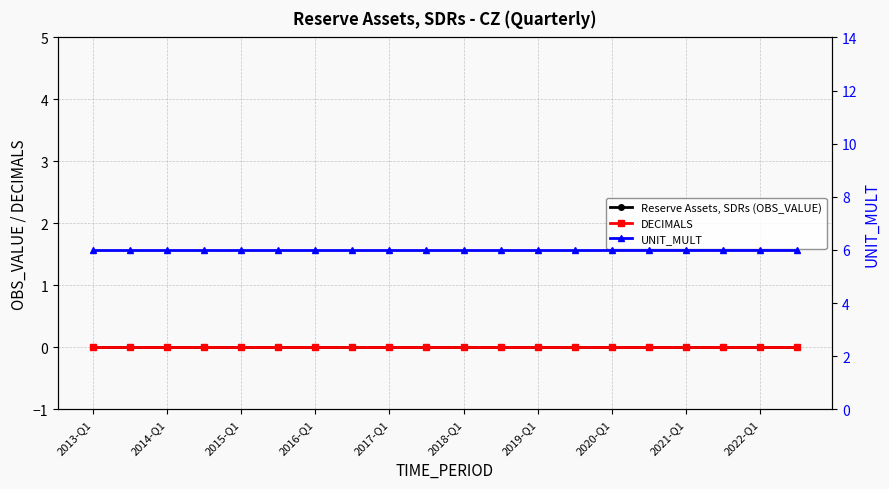

Rank the series at 2018-Q1 from highest to lowest value.

UNIT_MULT, Reserve Assets, SDRs (OBS_VALUE), DECIMALS